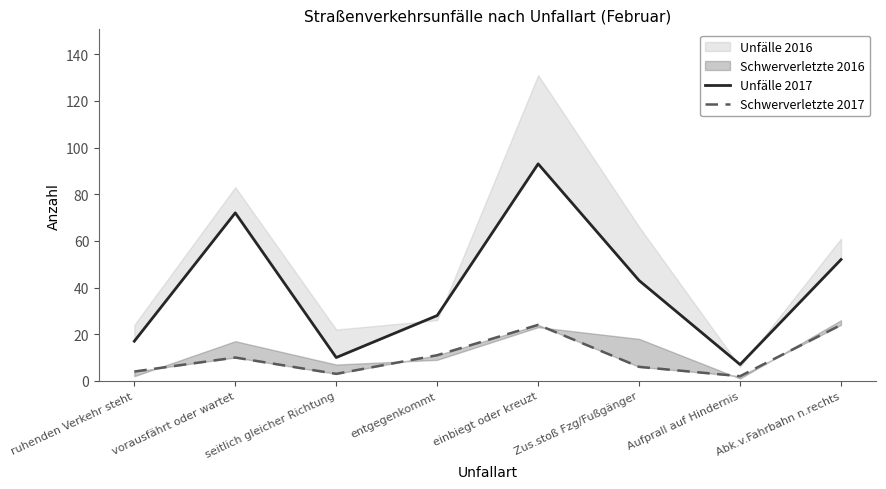

Count the number of categories in the chart.

8